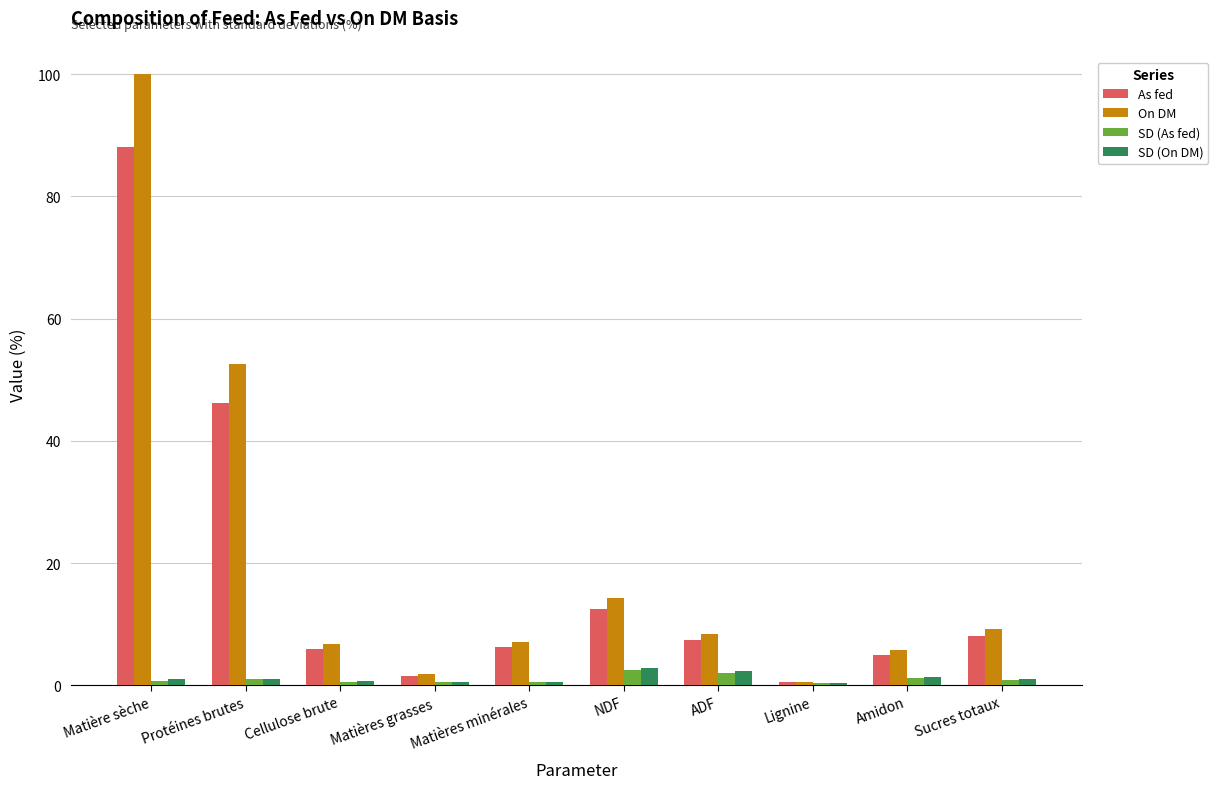

How many distinct data groups are displayed?

4